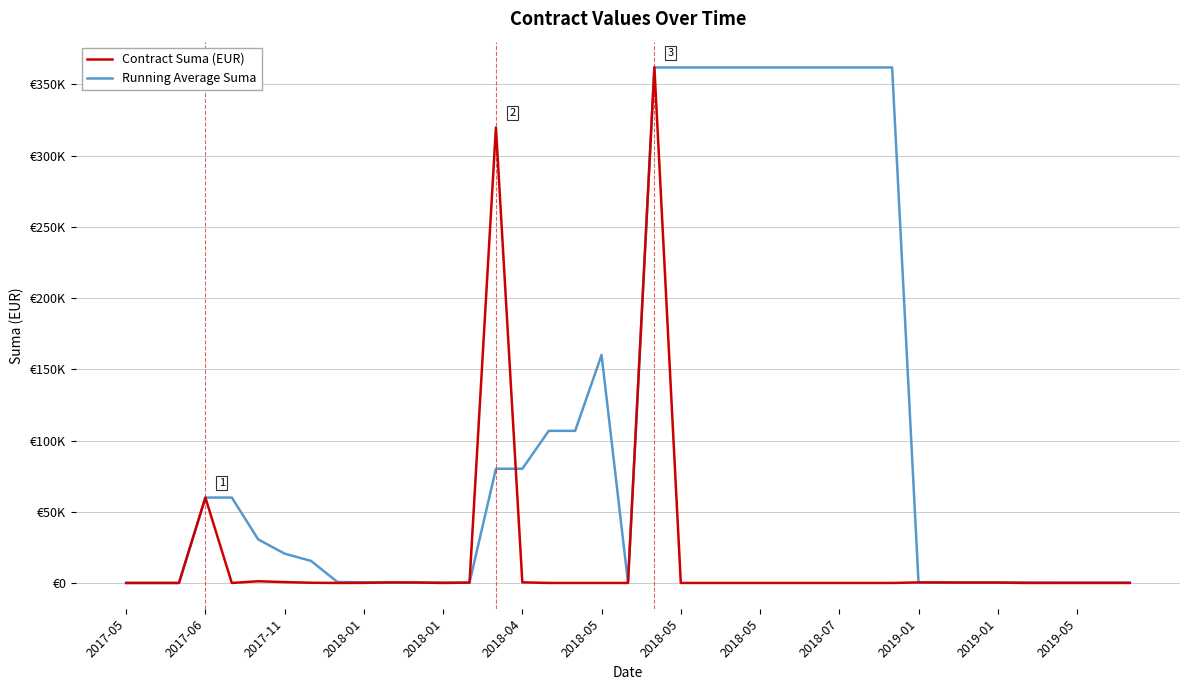

Reading left to right, list all the values displayed in this chart.

Contract Suma (EUR): 0.0	0.0	0.0	59960.0	0.0	1200.0	617.6	150.0	0.0	58.8	380.0	320.0	0.0	225.0	319767.0	430.0	0.0	0.0	0.0	0.0	361967.1	0.0	0.0	0.0	0.0	0.0	0.0	0.0	0.0	0.0	380.0	320.0	260.0	270.0	0.0	0.0	0.0	0.0	0.0
Running Average Suma: 0.0	0.0	0.0	59960.0	59960.0	30580.0	20592.5	15481.9	655.9	506.6	301.6	227.2	252.9	245.9	80173.0	80185.5	106807.3	106807.3	160098.5	430.0	361967.1	361967.1	361967.1	361967.1	361967.1	361967.1	361967.1	361967.1	361967.1	361967.1	380.0	350.0	320.0	307.5	307.5	283.3	265.0	270.0	270.0